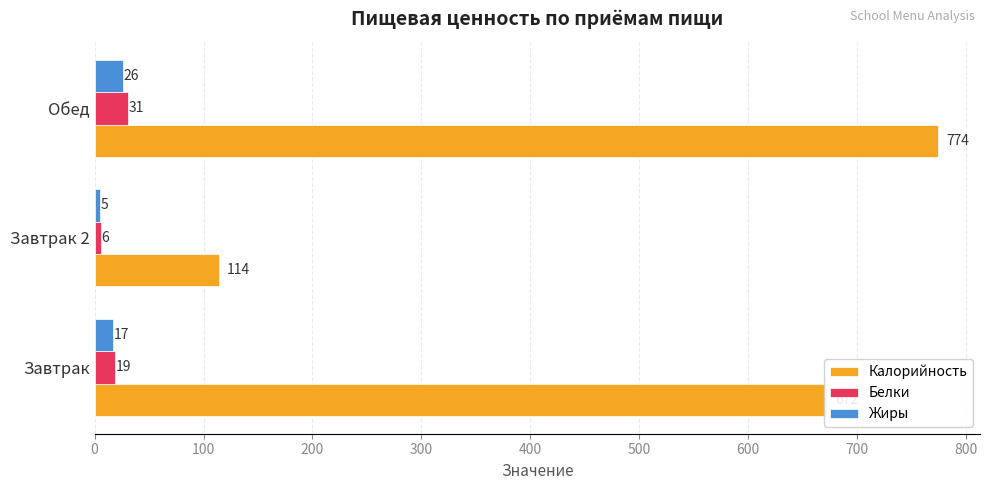

The value of Белки at Завтрак 2 is 6. True or false?

True